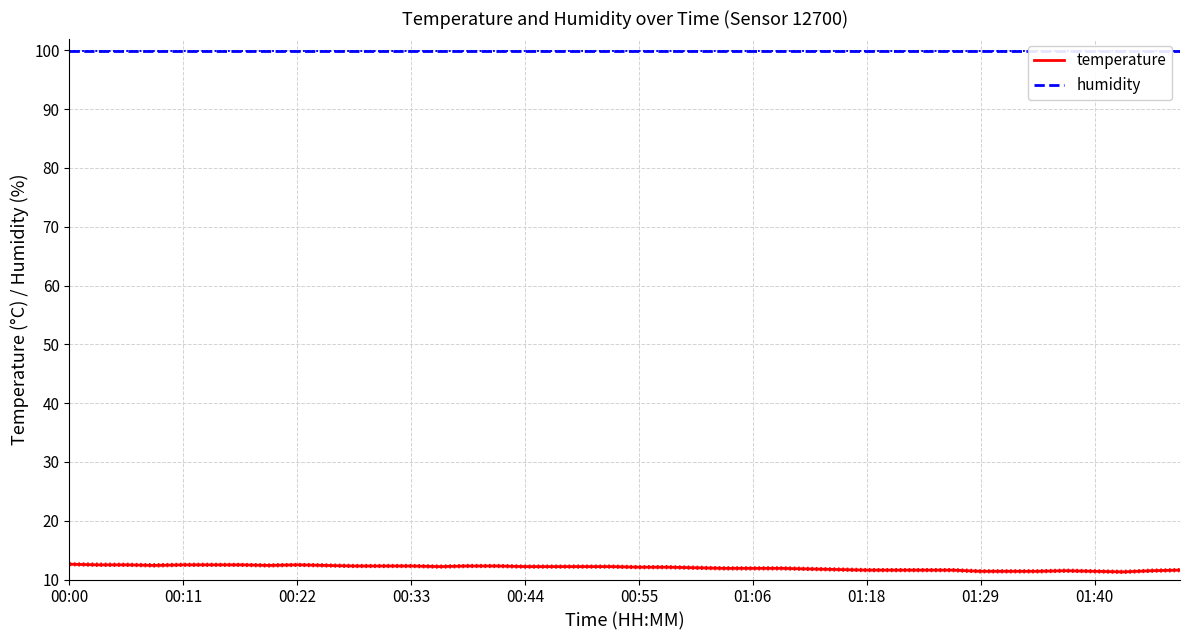

What is the average value of the humidity series?

99.9